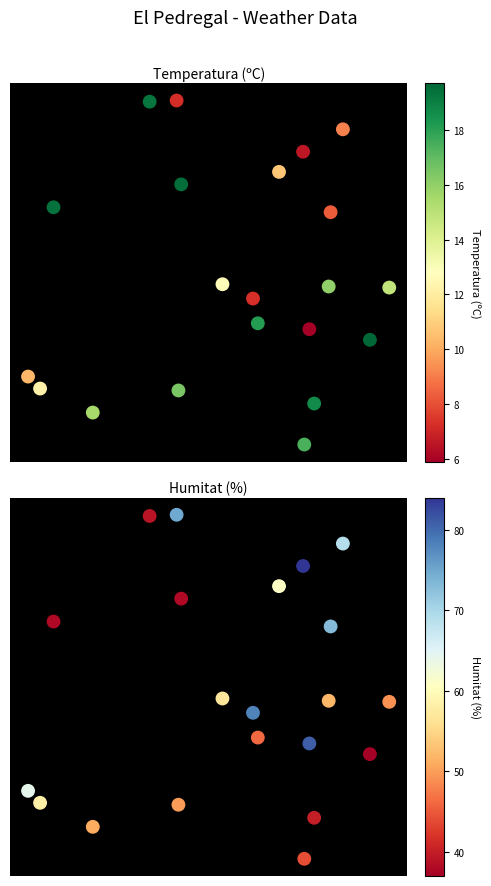

True or false: Humitat (%) has a value of 0.7 at 1.

False